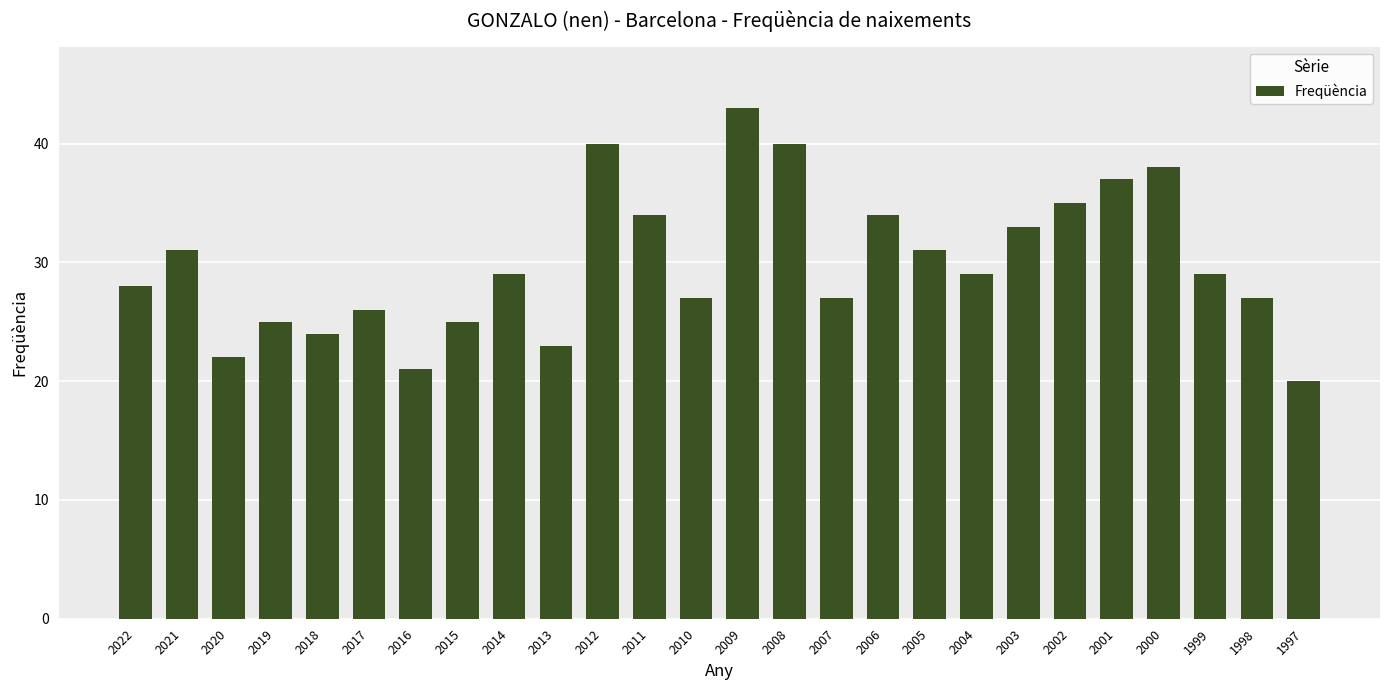

Between 2003 and 2017, which is larger?

2003